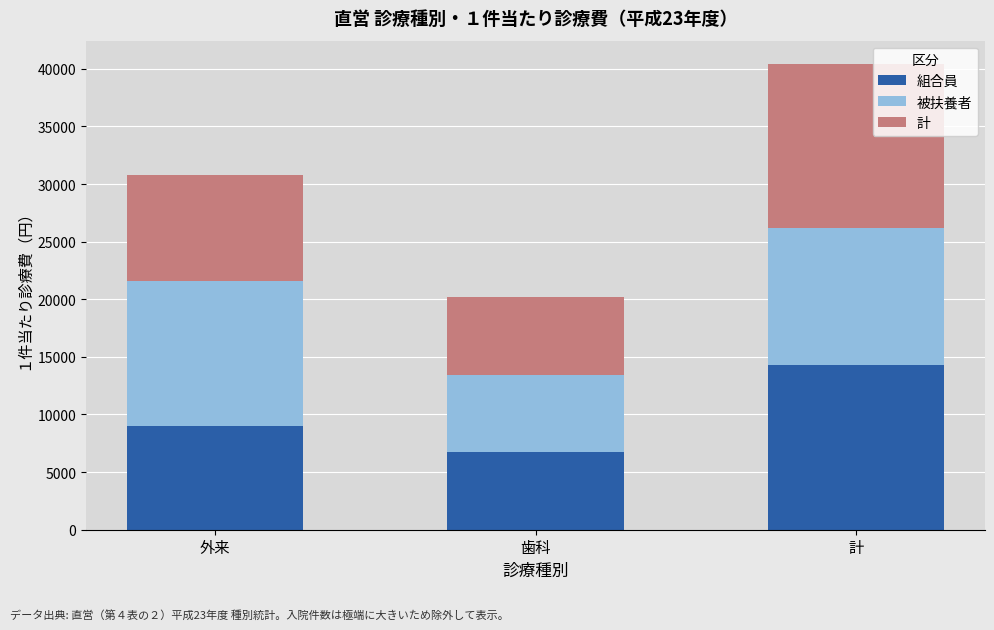

The value of 組合員 at 外来 is 9006.8. True or false?

True